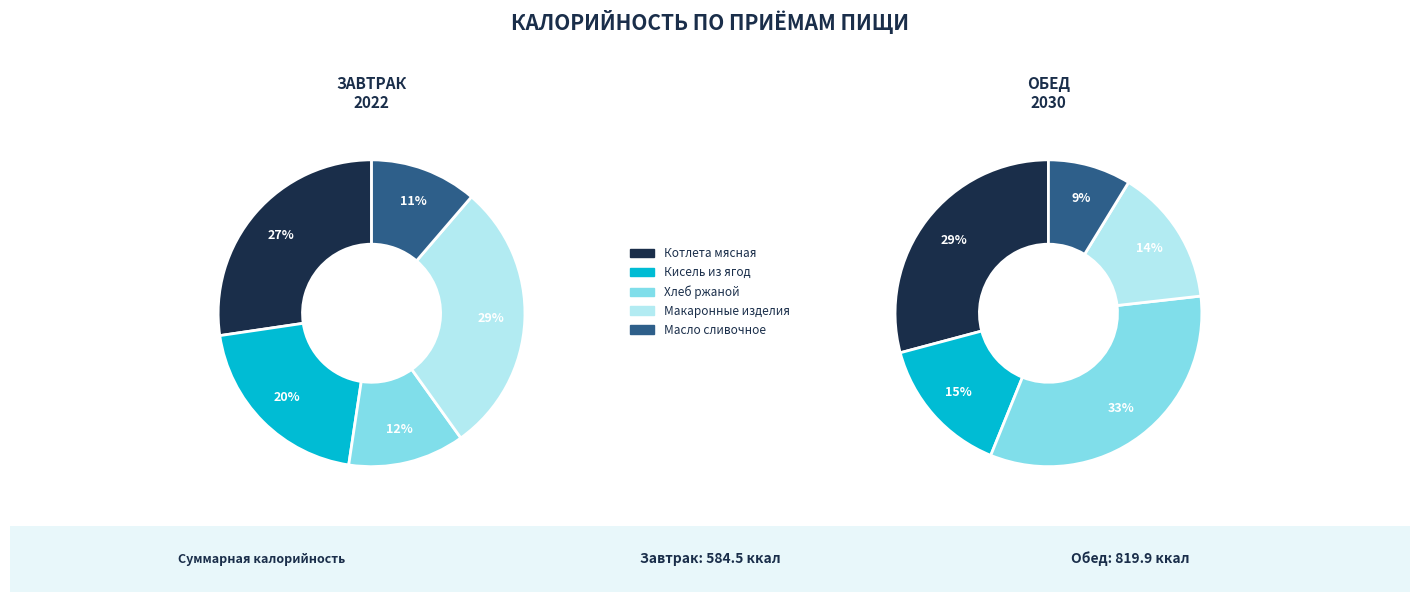

What is the spread (max minus min) of values at масло сливочное?

5.7